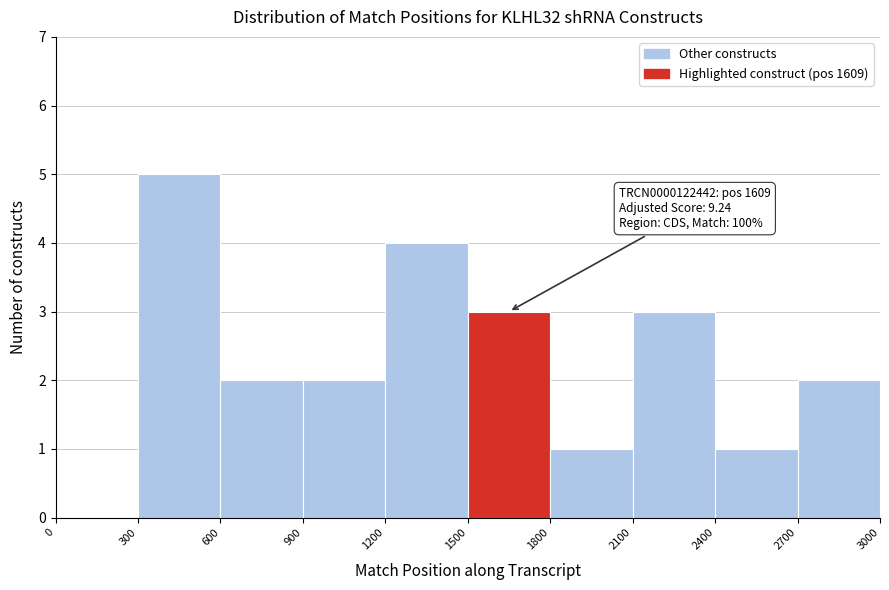

Over which range of the x-axis is the bar tallest?

300 to 600